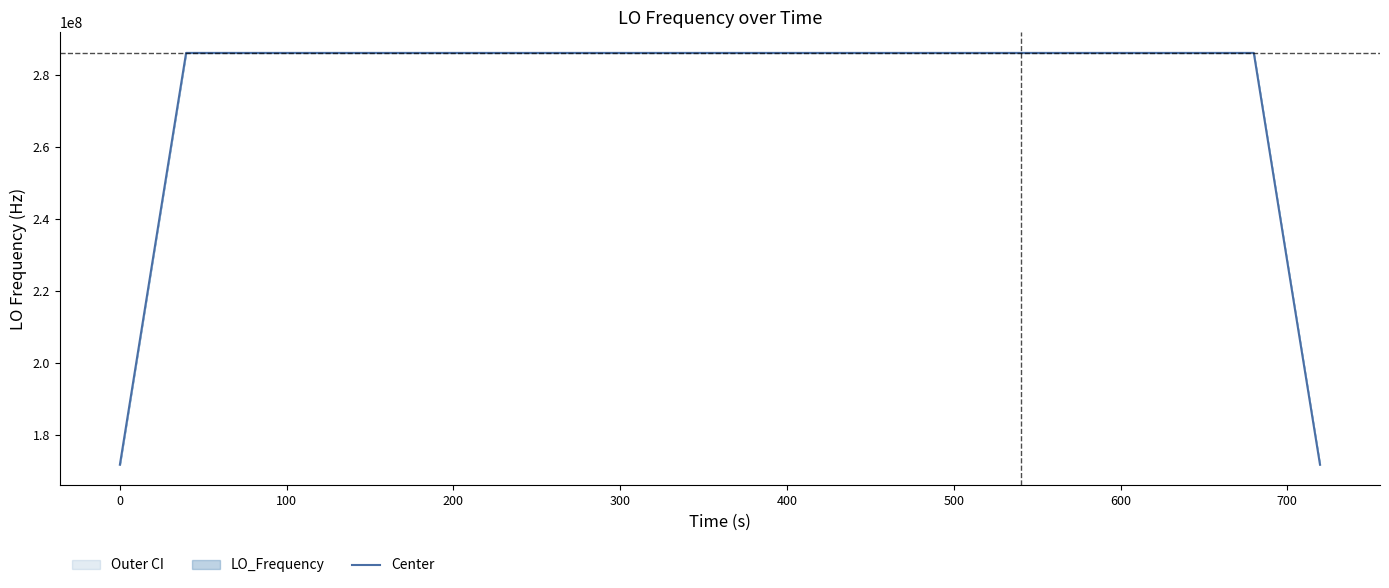

Reading left to right, transcribe all the data shown in this chart.

171628201.5	228837605.4	286047009.2	286047028.5	286047032.1	286047032.9	286047031.6	286047030.1	286047013.1	286047011.9	286047011.0	286047010.3	286047010.1	286047009.8	286047009.3	286047009.0	286047008.4	286047008.1	286047007.7	286047007.8	286047007.4	286047007.6	286047006.9	286047006.3	286047005.1	286047003.9	286047002.4	286047001.4	286047000.6	286046999.7	286046999.9	286047000.1	286046999.6	286046999.4	286046999.1	286046998.4	286046998.1	286046998.3	228837598.6	171628199.2